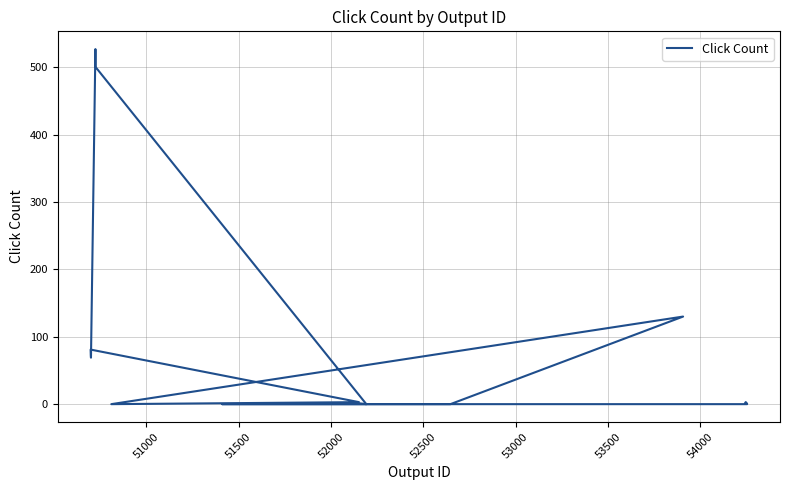

What is the greatest value displayed?

527